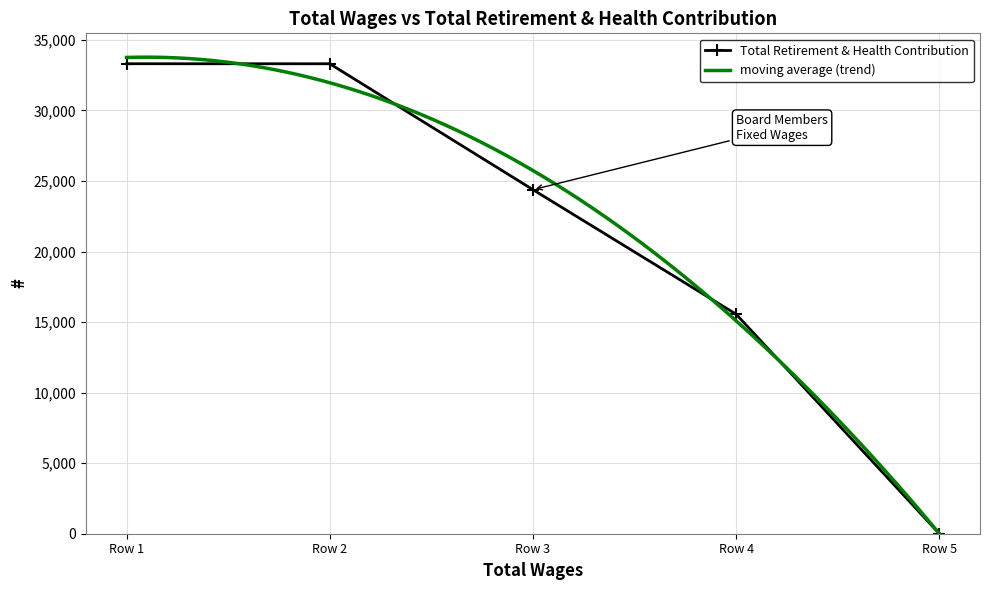

Is it true that the value at Row 3 is 24384?

True